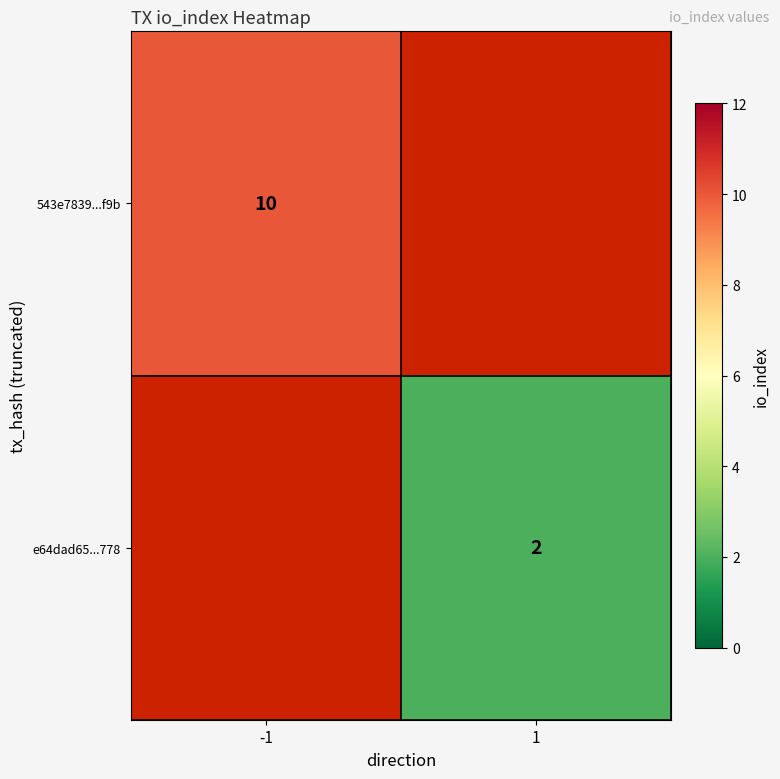

What is the smallest value displayed?

2.0